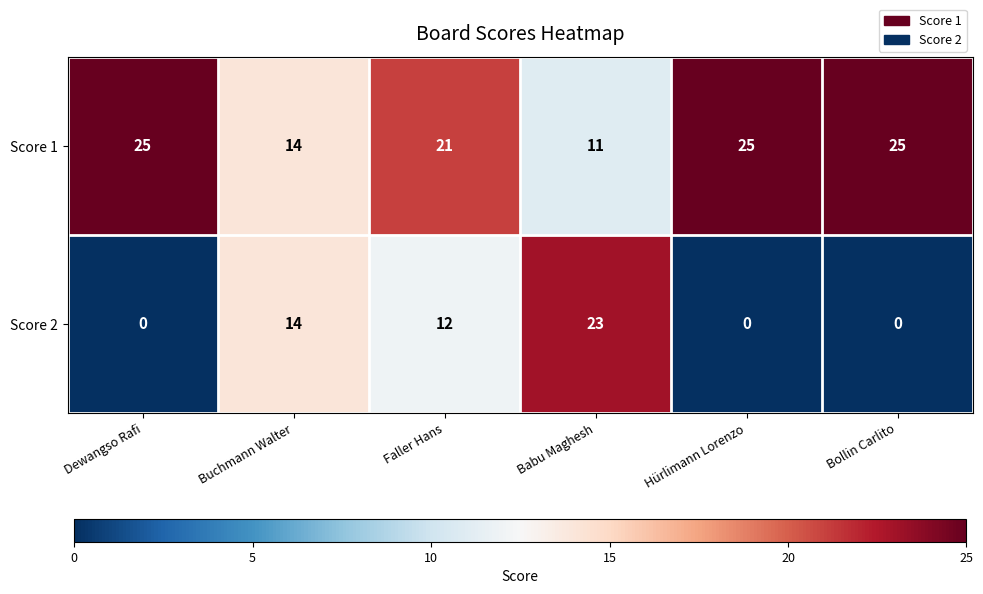

The Score 1 series shows 11 at Babu Maghesh. True or false?

True